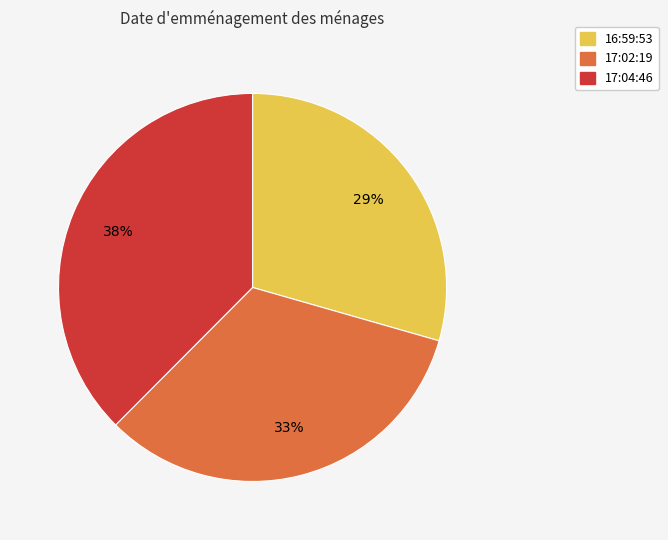

To the nearest percent, what is the average slice percentage?

33%